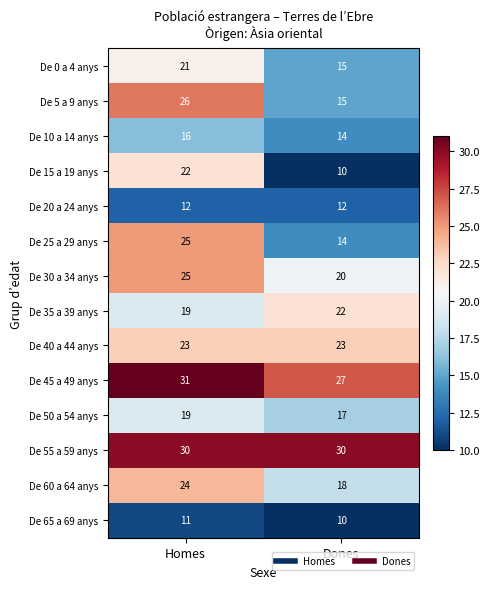

What is the difference between the maximum and minimum values in the De 30 a 34 anys series?

5